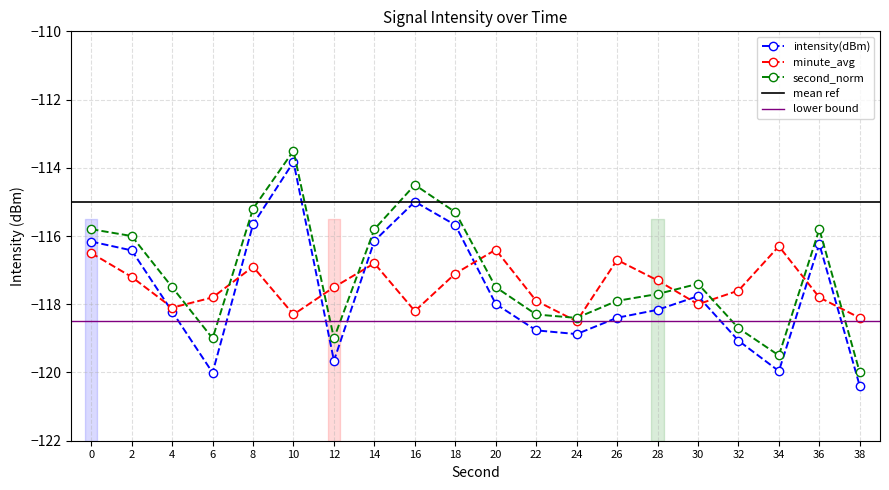

Reading right to left, transcribe all the data shown in this chart.

intensity(dBm): 38=-120.4	36=-116.2	34=-120.0	32=-119.1	30=-117.8	28=-118.2	26=-118.4	24=-118.9	22=-118.8	20=-118.0	18=-115.7	16=-115.0	14=-116.1	12=-119.7	10=-113.8	8=-115.7	6=-120.0	4=-118.2	2=-116.4	0=-116.2
minute_avg: 38=-118.4	36=-117.8	34=-116.3	32=-117.6	30=-118.0	28=-117.3	26=-116.7	24=-118.5	22=-117.9	20=-116.4	18=-117.1	16=-118.2	14=-116.8	12=-117.5	10=-118.3	8=-116.9	6=-117.8	4=-118.1	2=-117.2	0=-116.5
second_norm: 38=-120.0	36=-115.8	34=-119.5	32=-118.7	30=-117.4	28=-117.7	26=-117.9	24=-118.4	22=-118.3	20=-117.5	18=-115.3	16=-114.5	14=-115.8	12=-119.0	10=-113.5	8=-115.2	6=-119.0	4=-117.5	2=-116.0	0=-115.8